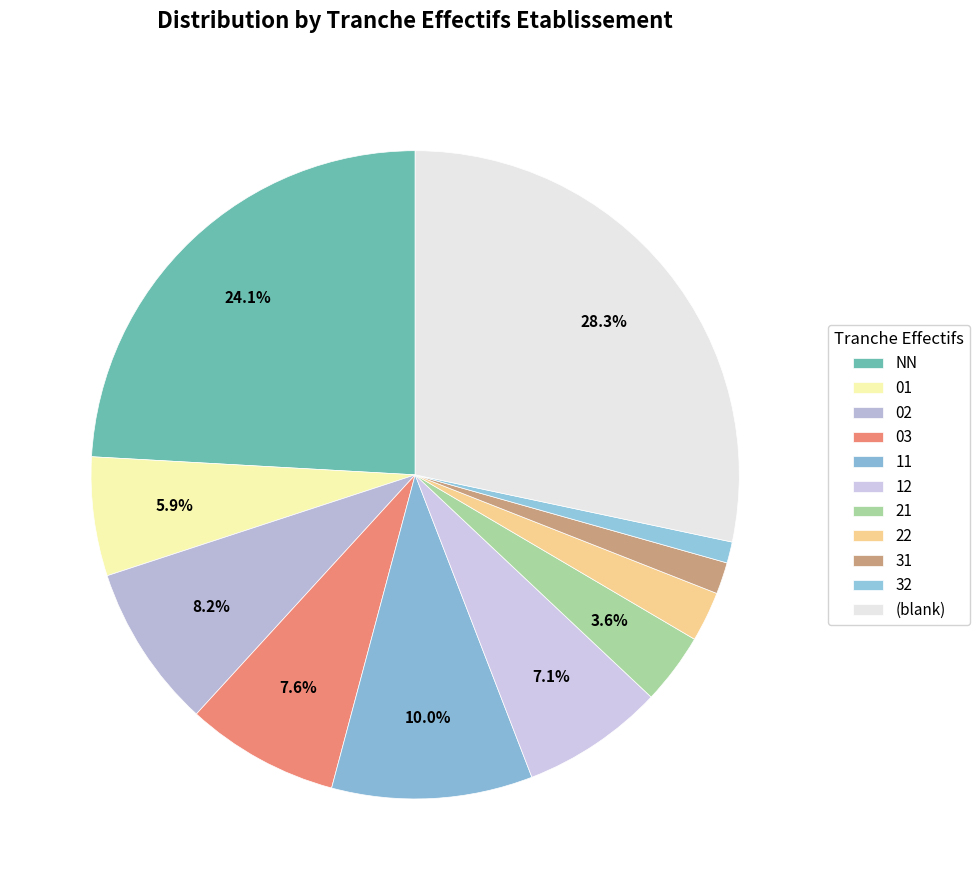

How many segments does this pie chart have?

11